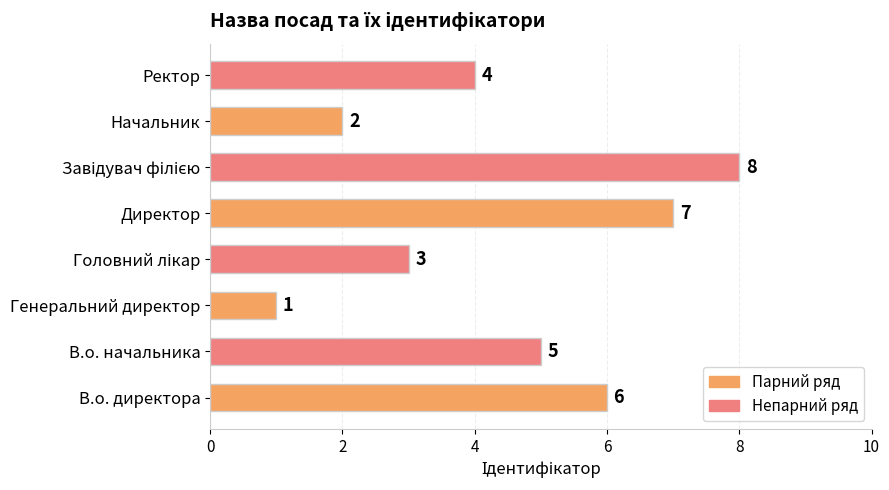

True or false: the data shows 1 at Ректор.

False